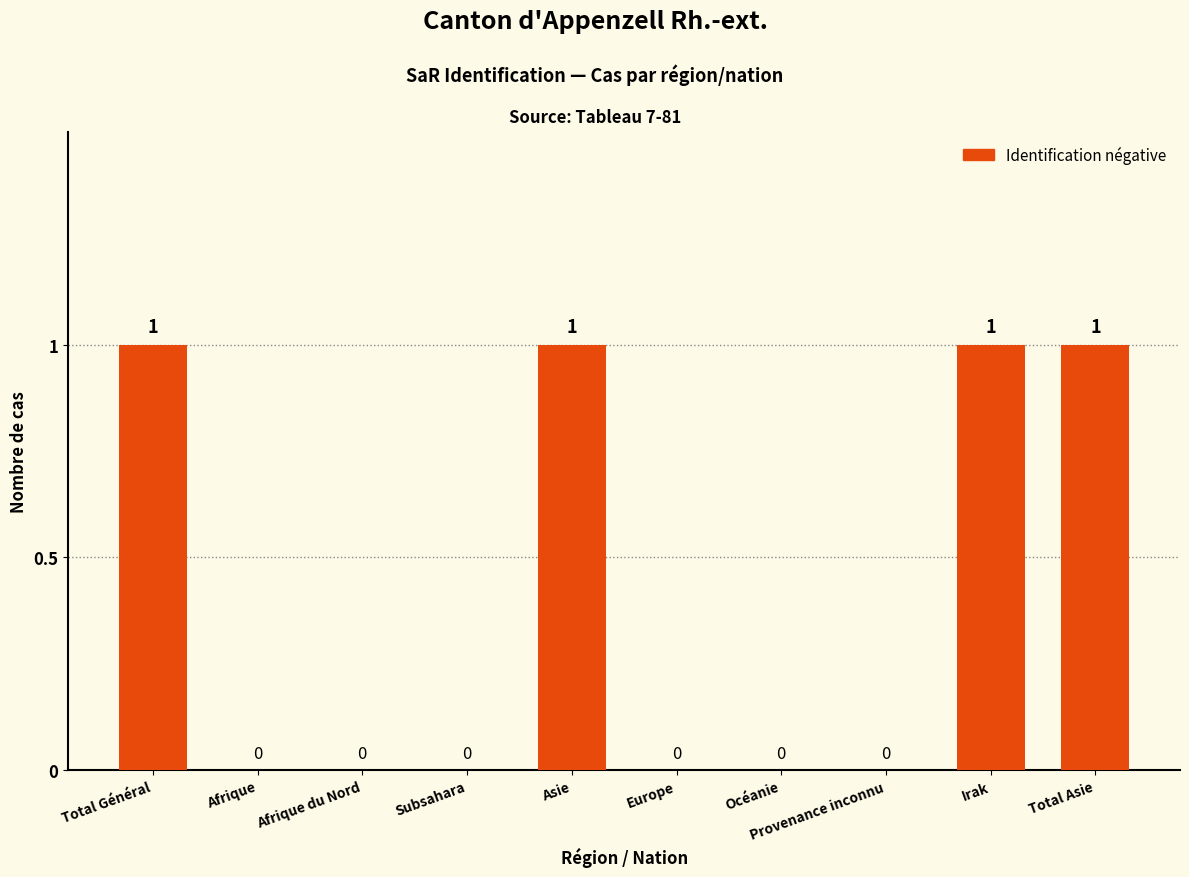

How many values are between 0 and 1?

10